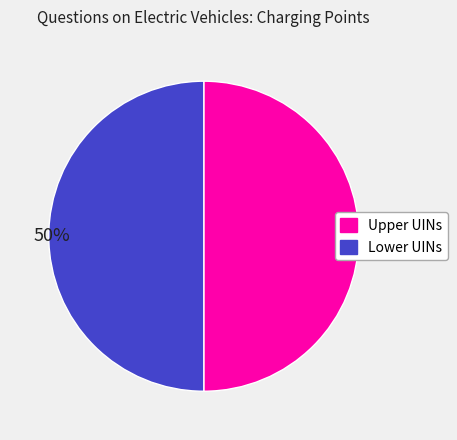

To the nearest percent, what is the average slice percentage?

50%